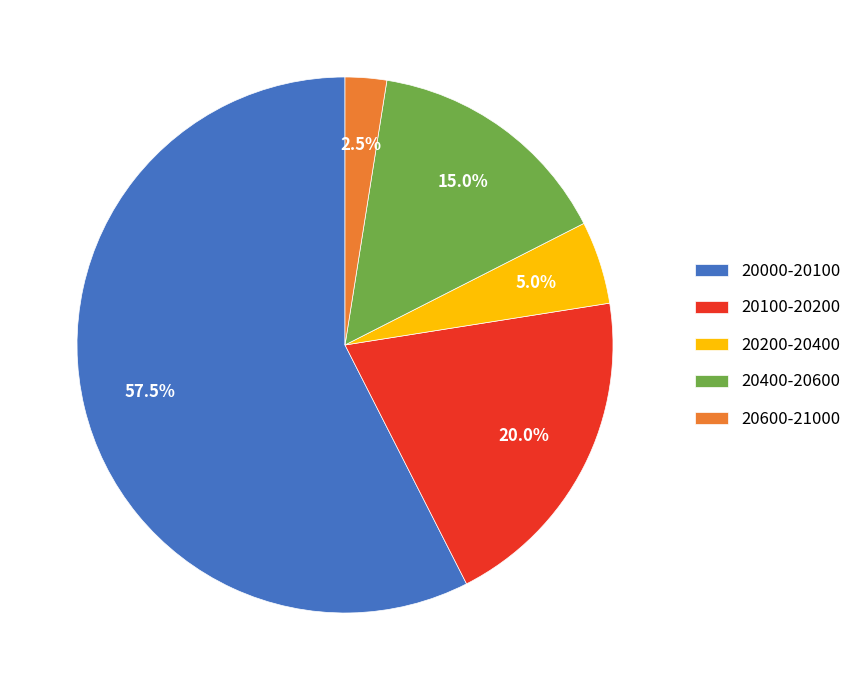

Rank the categories by value from lowest to highest.

20600-21000, 20200-20400, 20400-20600, 20100-20200, 20000-20100